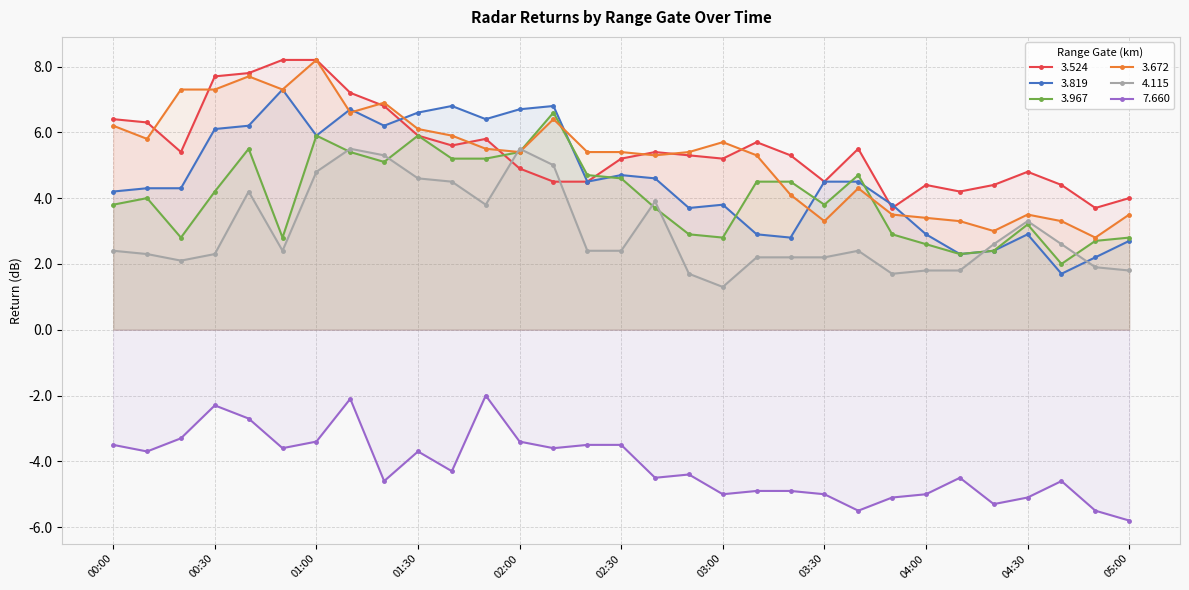

What are all the series names shown in the legend?

3.524, 3.819, 3.967, 3.672, 4.115, 7.660